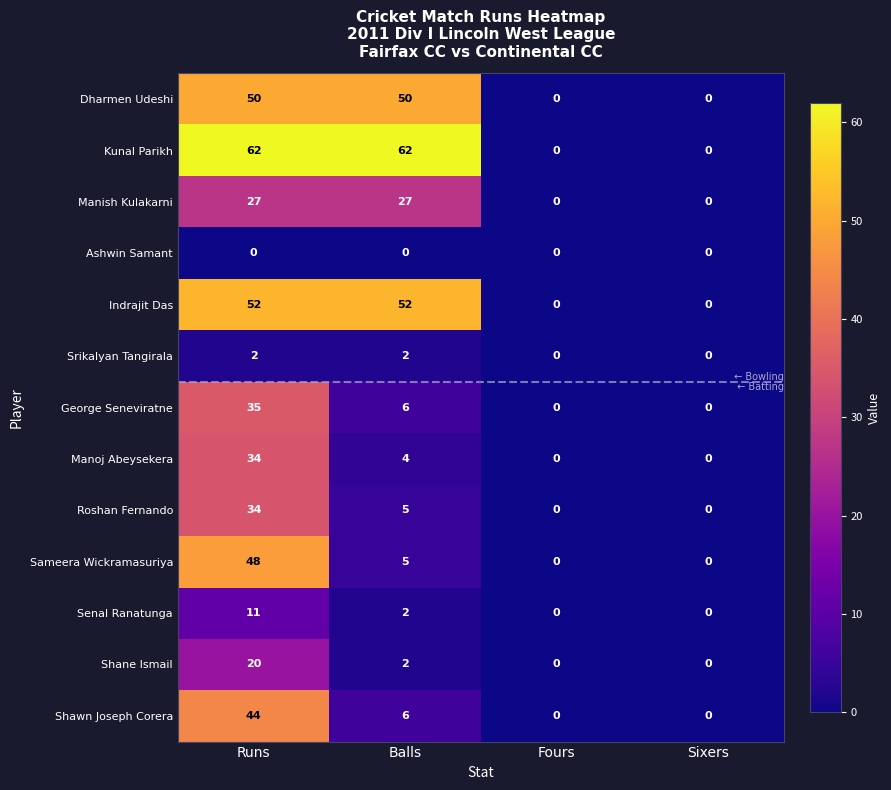

Between Balls and Fours, which series saw the biggest shift?

Kunal Parikh